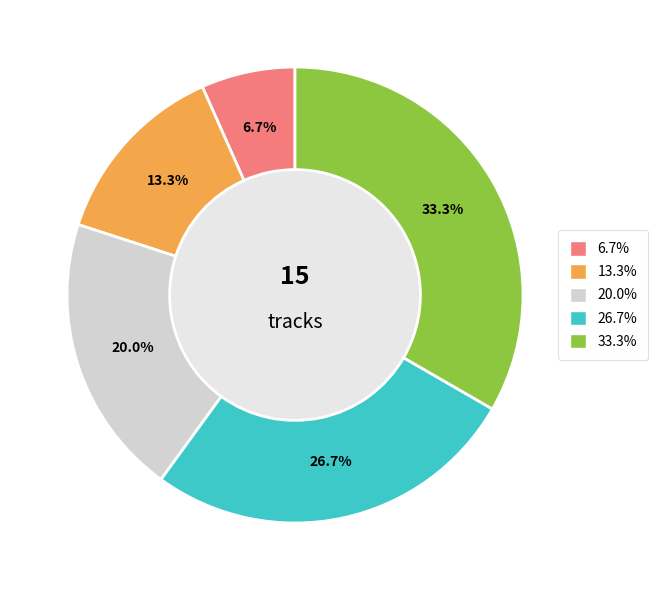

Combined, do 幻夏 and Neptune account for over 50%?

No